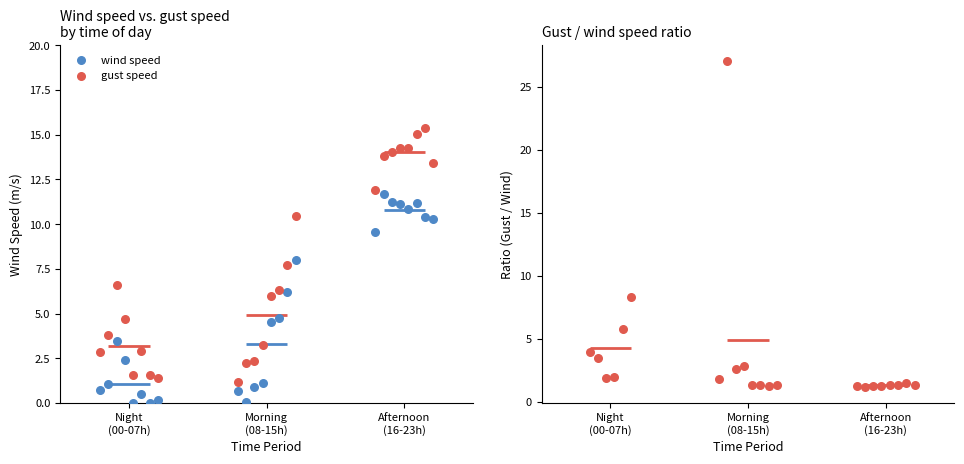

Which series contains the lowest Y value?

WIND_SPEED